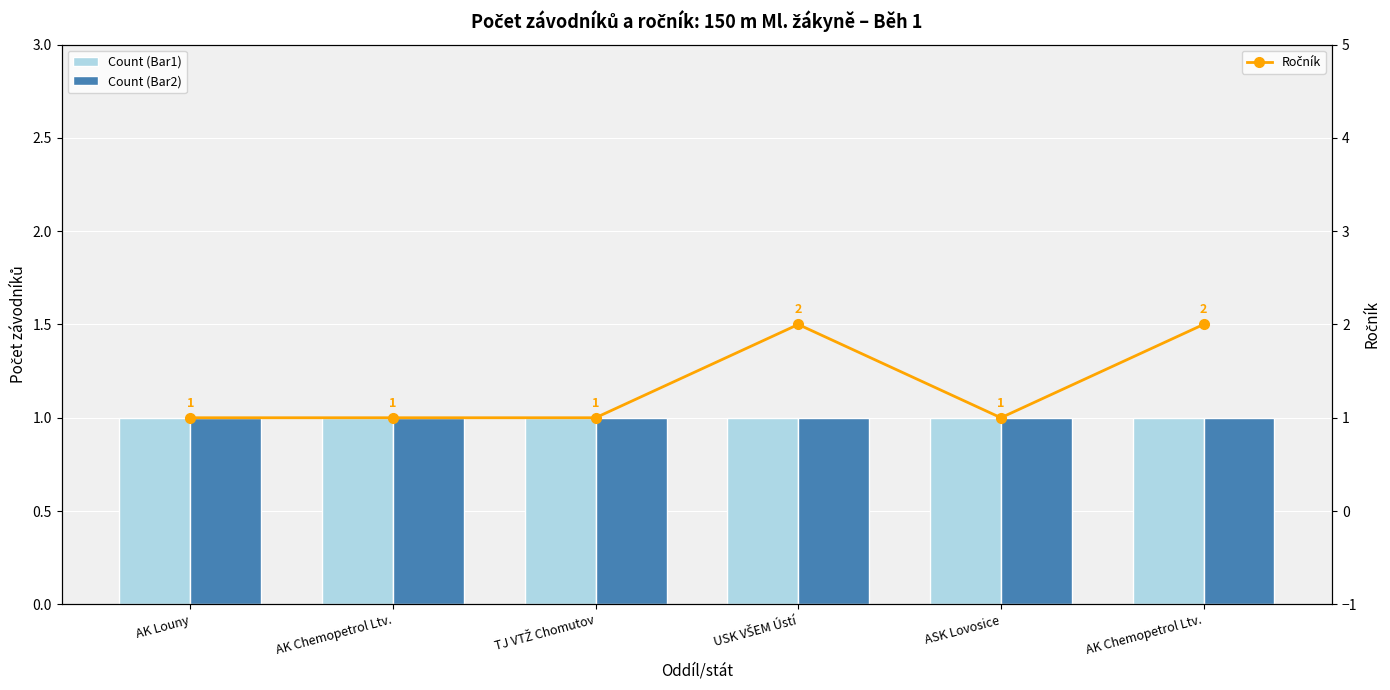

What are all the series names shown in the legend?

Count (Bar1), Count (Bar2), Ročník